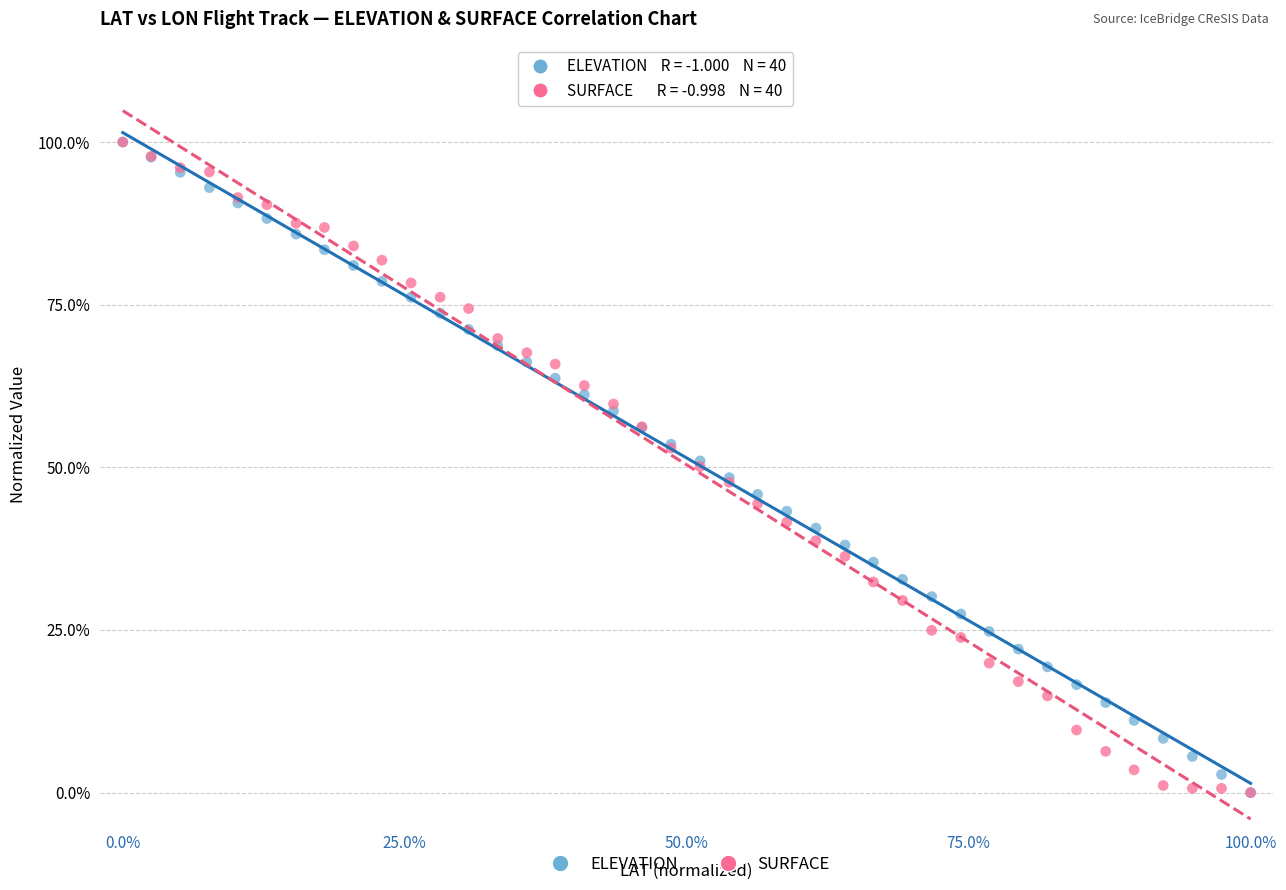

What are all the series names shown in the legend?

ELEVATION, SURFACE